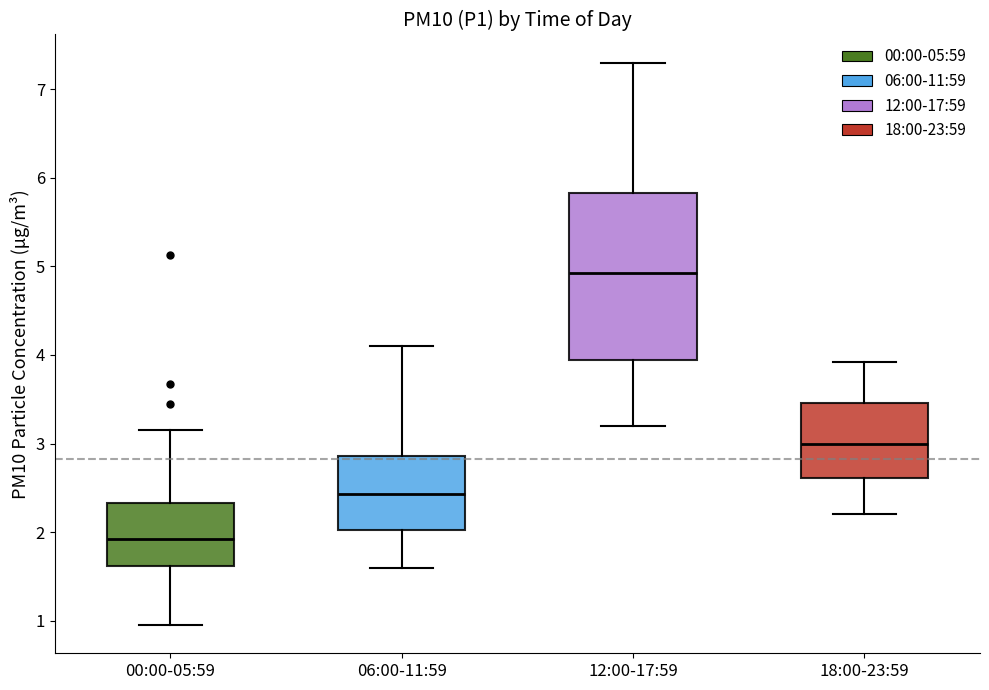

Where does the lower whisker of the box for 00:00-05:59 end on the y-axis? The values are not printed on the chart, so give them approximately, as read against the axis.

1.0